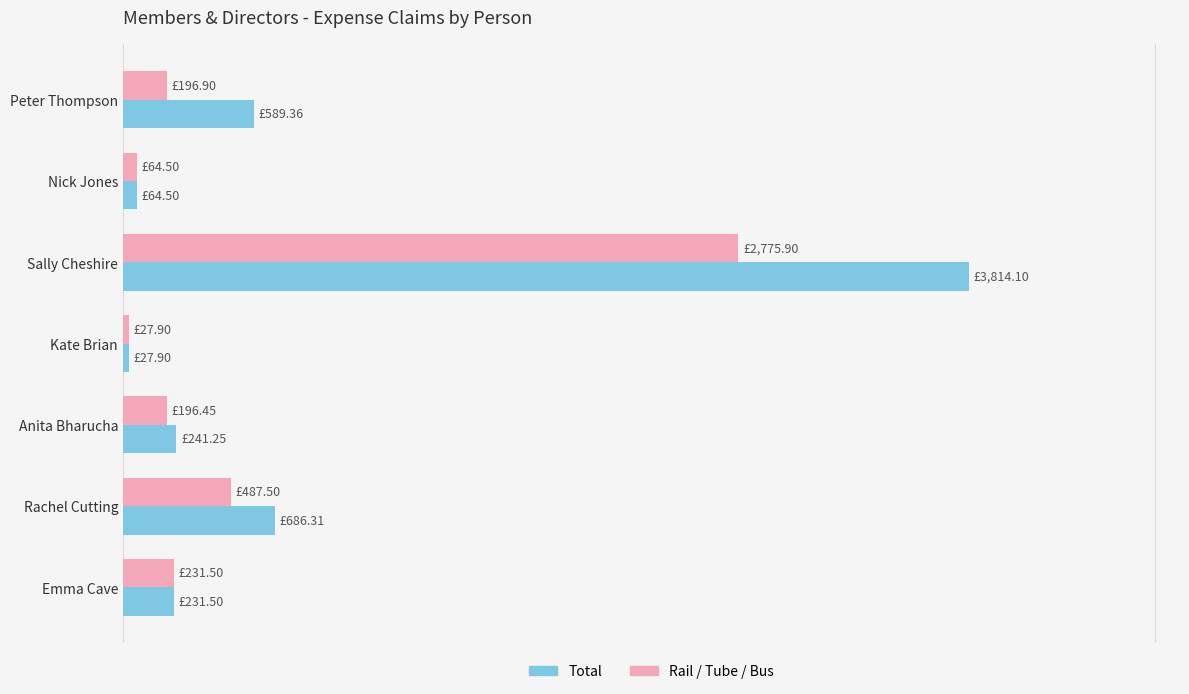

At which category is the sum across all series the highest?

Sally Cheshire